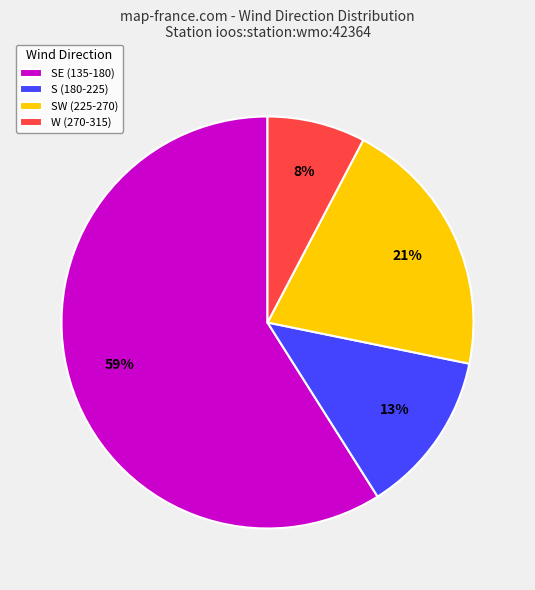

What percentage is the SW (225-270) slice, to the nearest percent?

21%